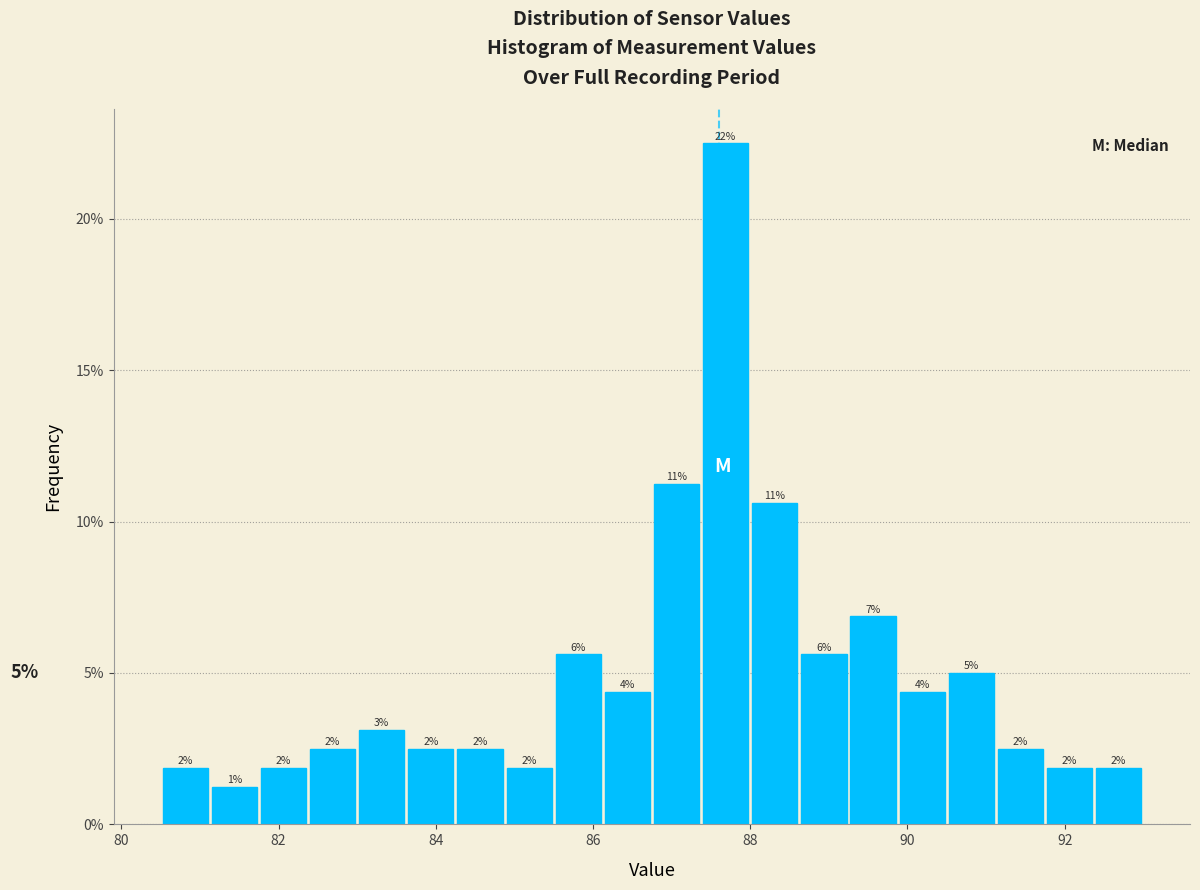

Read against the x-axis, roughly where is the centre of the tallest bar?

87.6